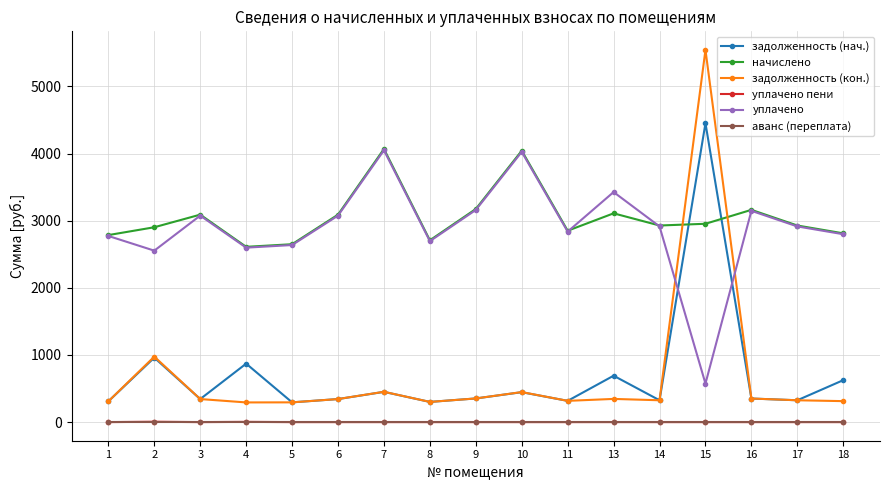

What is the lowest value of the задолженность (кон.) series?

293.3